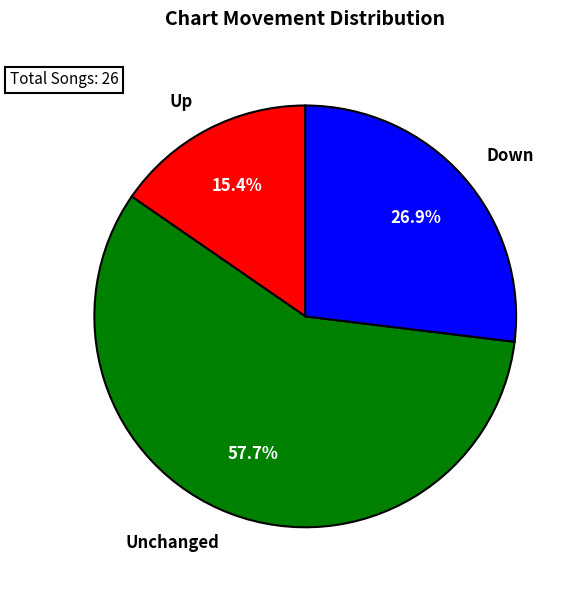

To the nearest percent, what is the difference between the largest and smallest slice percentages?

42%